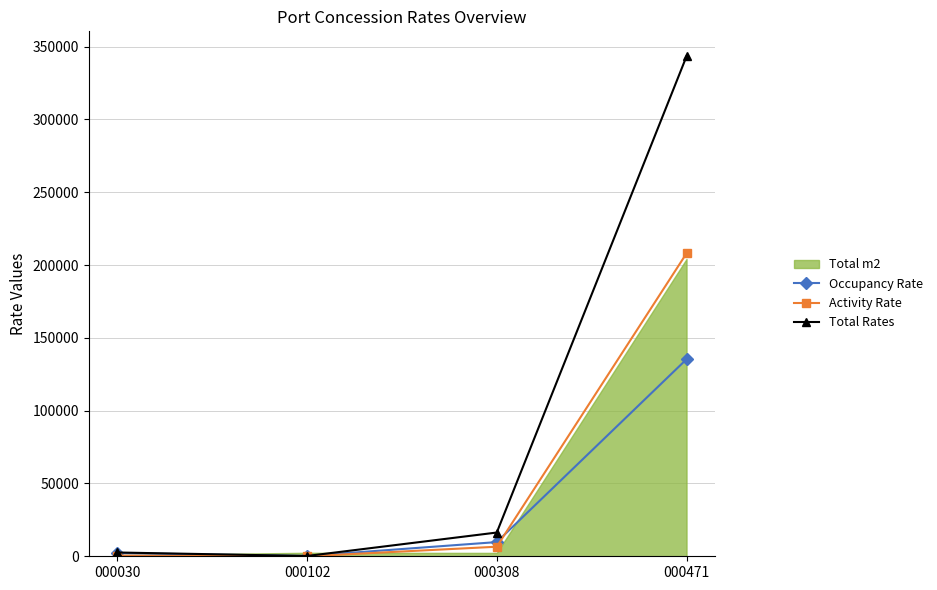

What is the sum of the Occupancy Rate values at 000308 and 000471?

145036.8